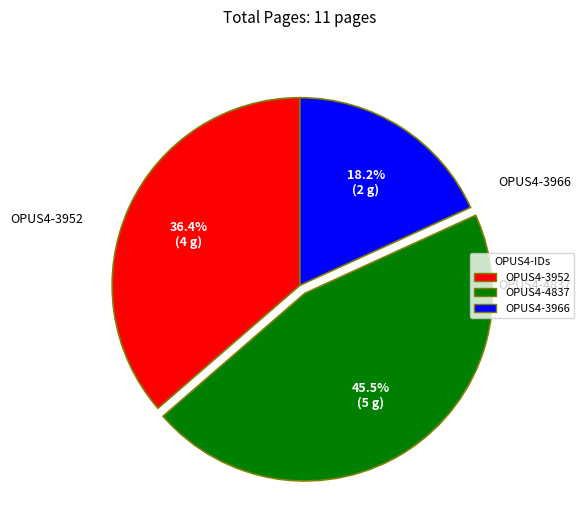

Does OPUS4-3966 account for over 50% of the chart?

No